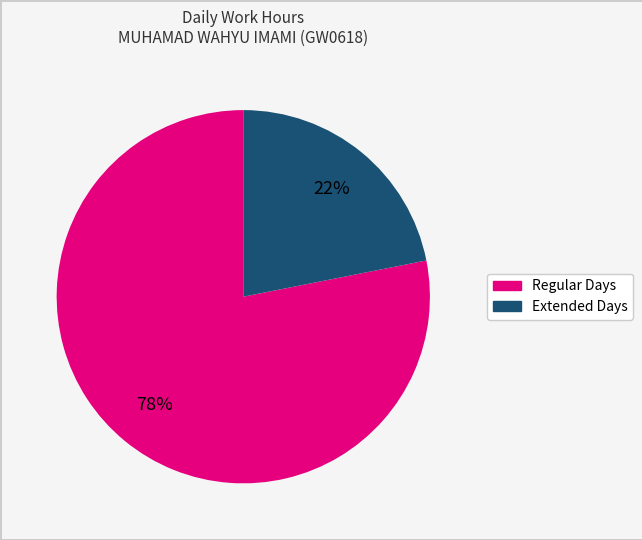

How many segments does this pie chart have?

2